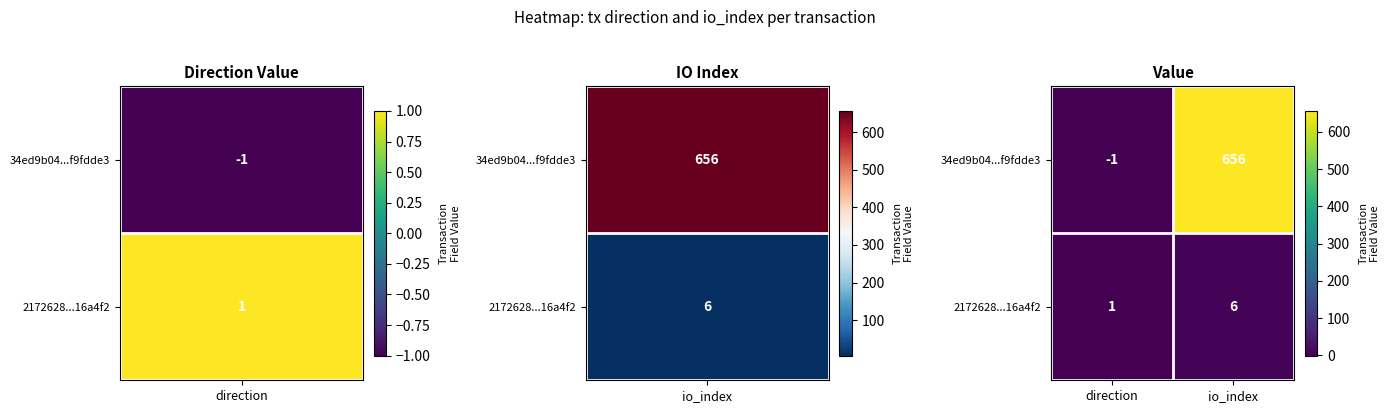

At which category does the chart reach its minimum across all series?

direction